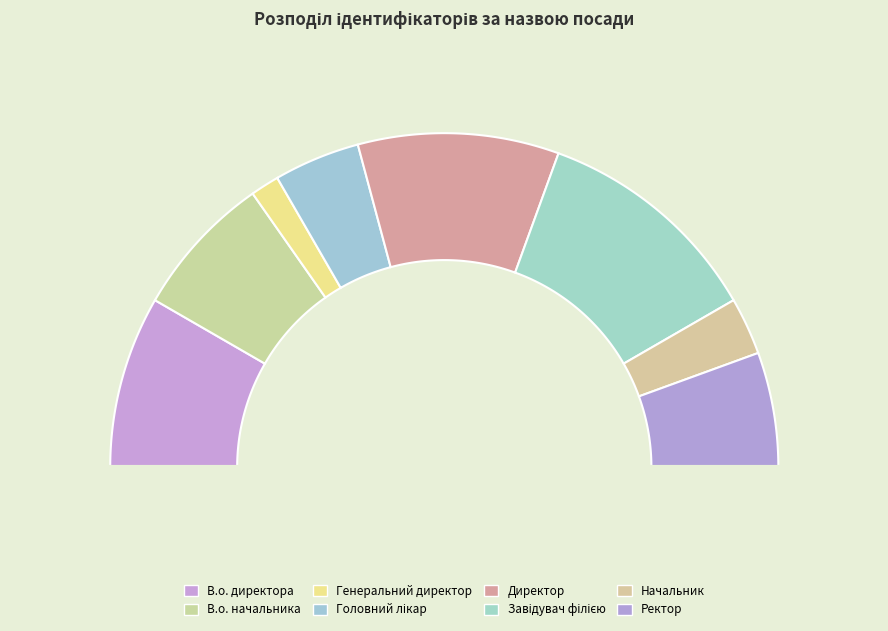

How much of the chart is everything except В.о. директора?

83.3%